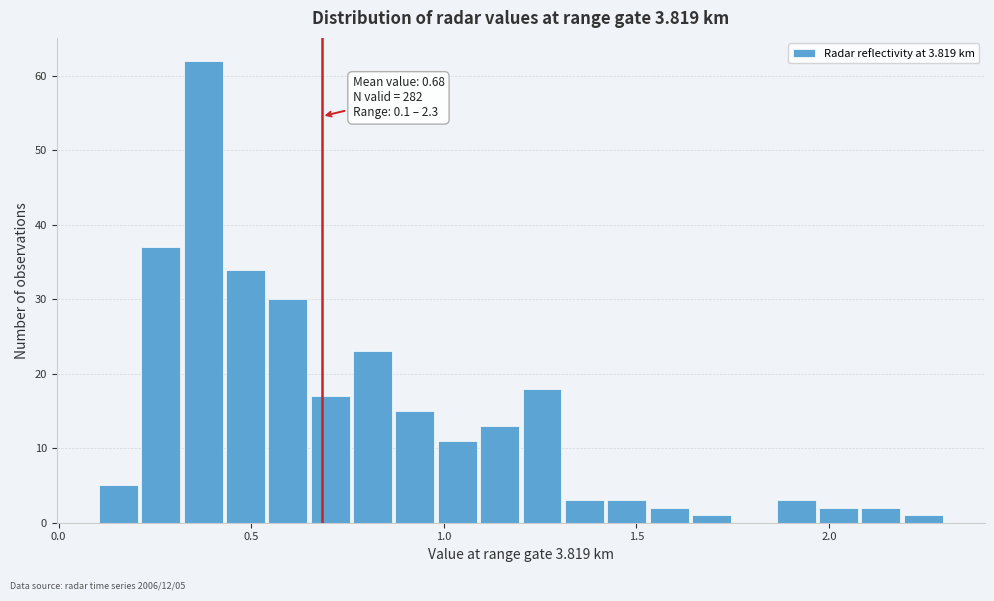

Read against the x-axis, roughly where is the centre of the tallest bar?

0.40